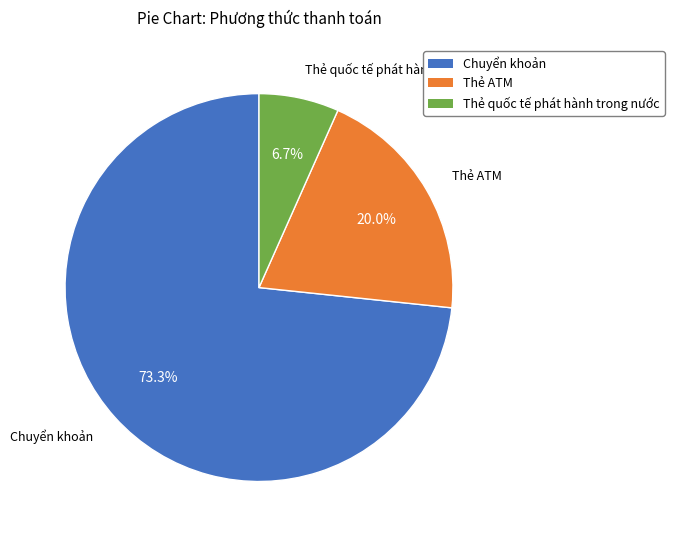

Is it true that Chuyển khoản is 82% of the pie?

False